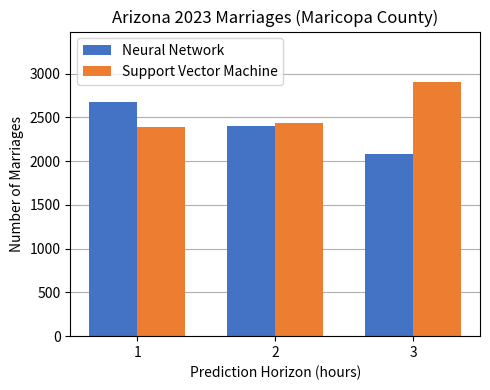

The Neural Network series shows 2674 at 1. True or false?

True